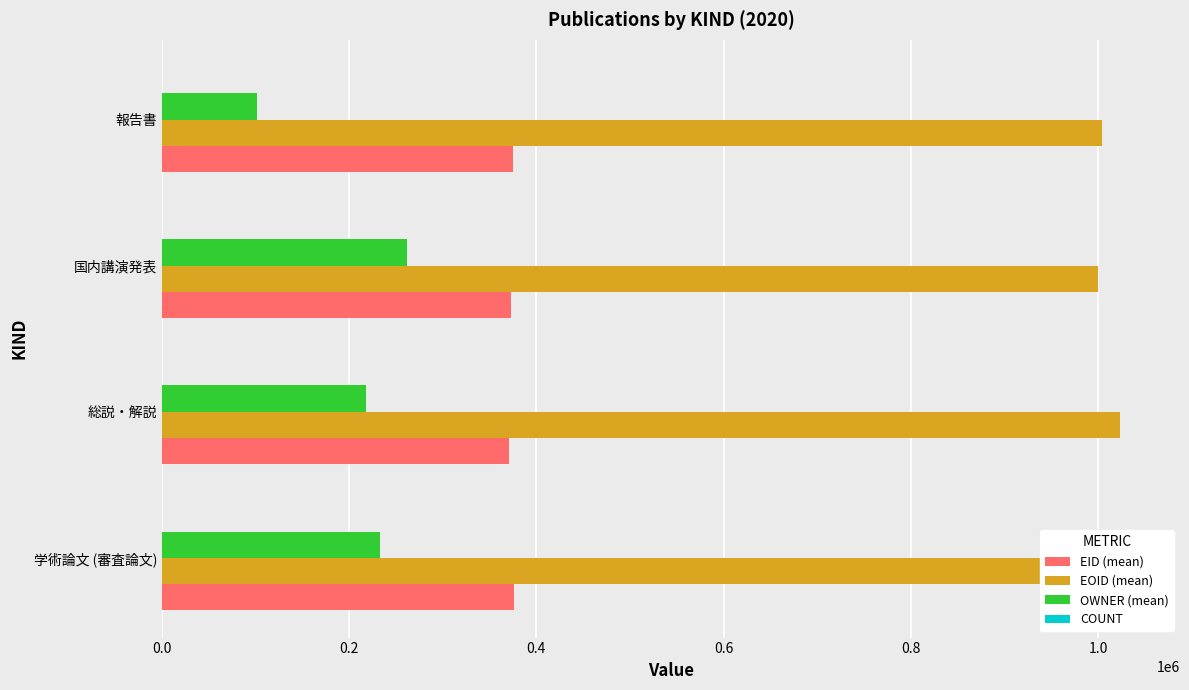

Count the number of categories in the chart.

4